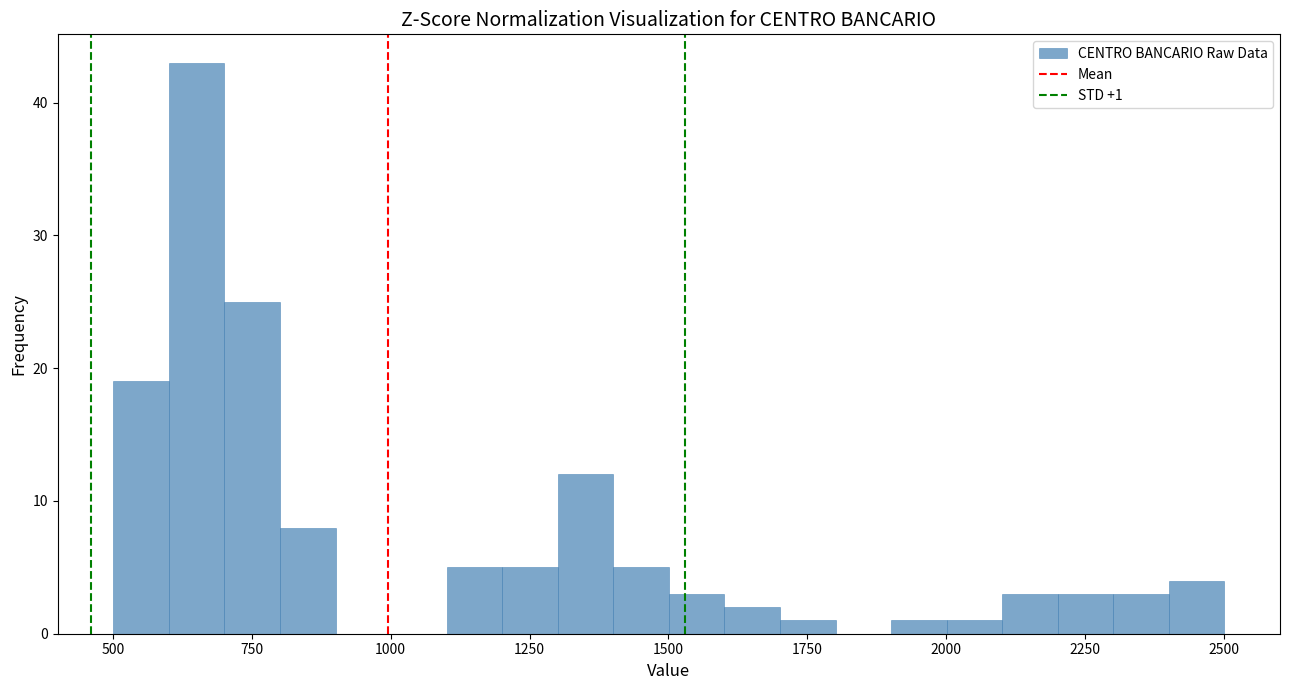

Around what value on the x-axis is the tallest bar? Give the approximate position of its centre, as read against the axis.

650